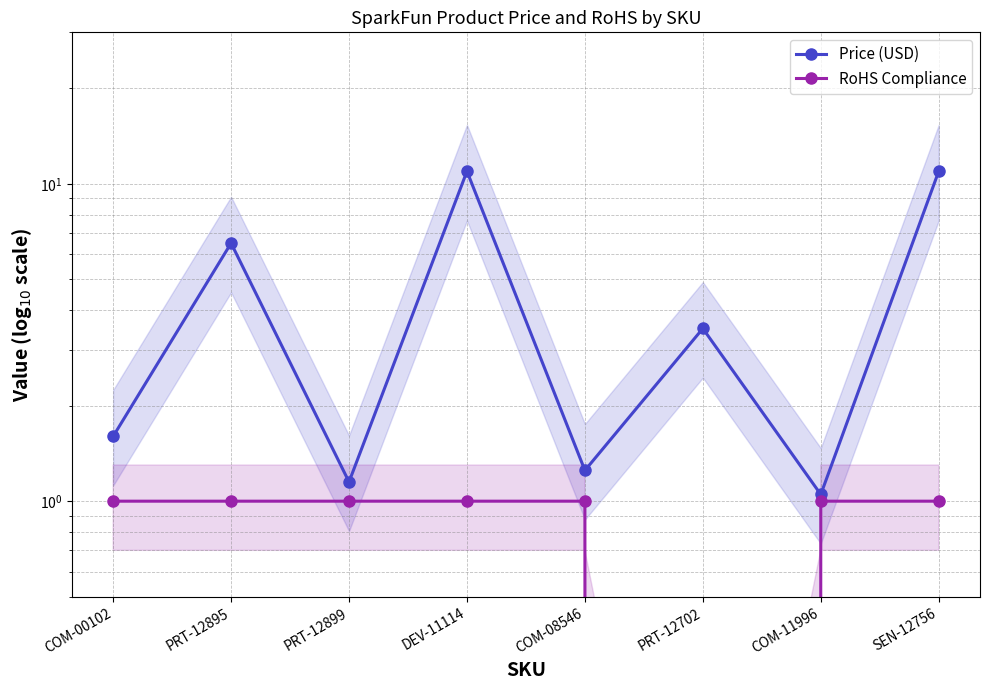

Reading right to left, transcribe all the data shown in this chart.

Price (USD): SEN-12756=10.9	COM-11996=1.1	PRT-12702=3.5	COM-08546=1.2	DEV-11114=10.9	PRT-12899=1.1	PRT-12895=6.5	COM-00102=1.6
RoHS Compliance: SEN-12756=1.0	COM-11996=1.0	PRT-12702=0.0	COM-08546=1.0	DEV-11114=1.0	PRT-12899=1.0	PRT-12895=1.0	COM-00102=1.0